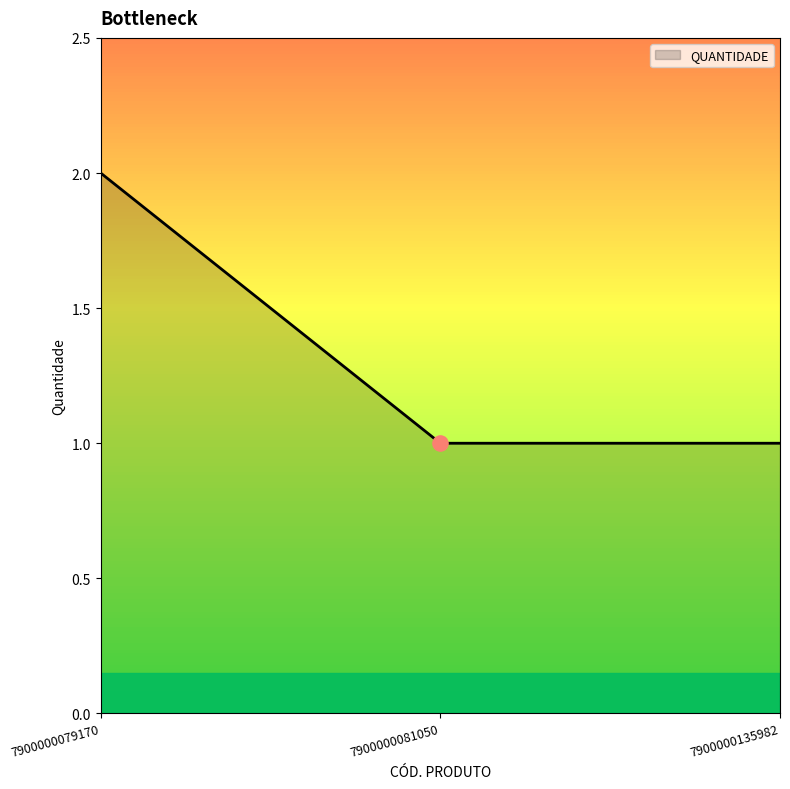

Which has a higher value, 7900000081050 or 7900000079170?

7900000079170